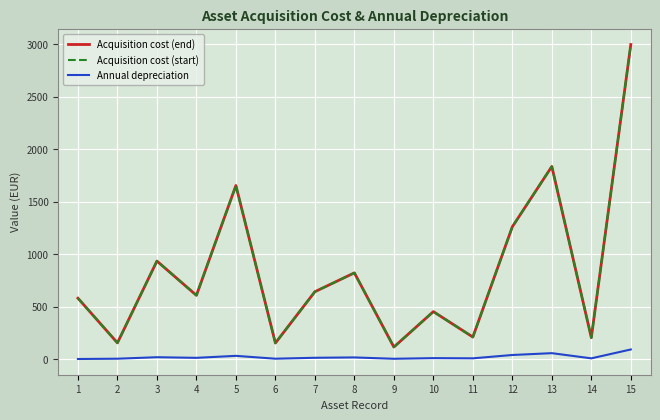

What is the difference between the Annual depreciation values at 8 and 9?

12.8